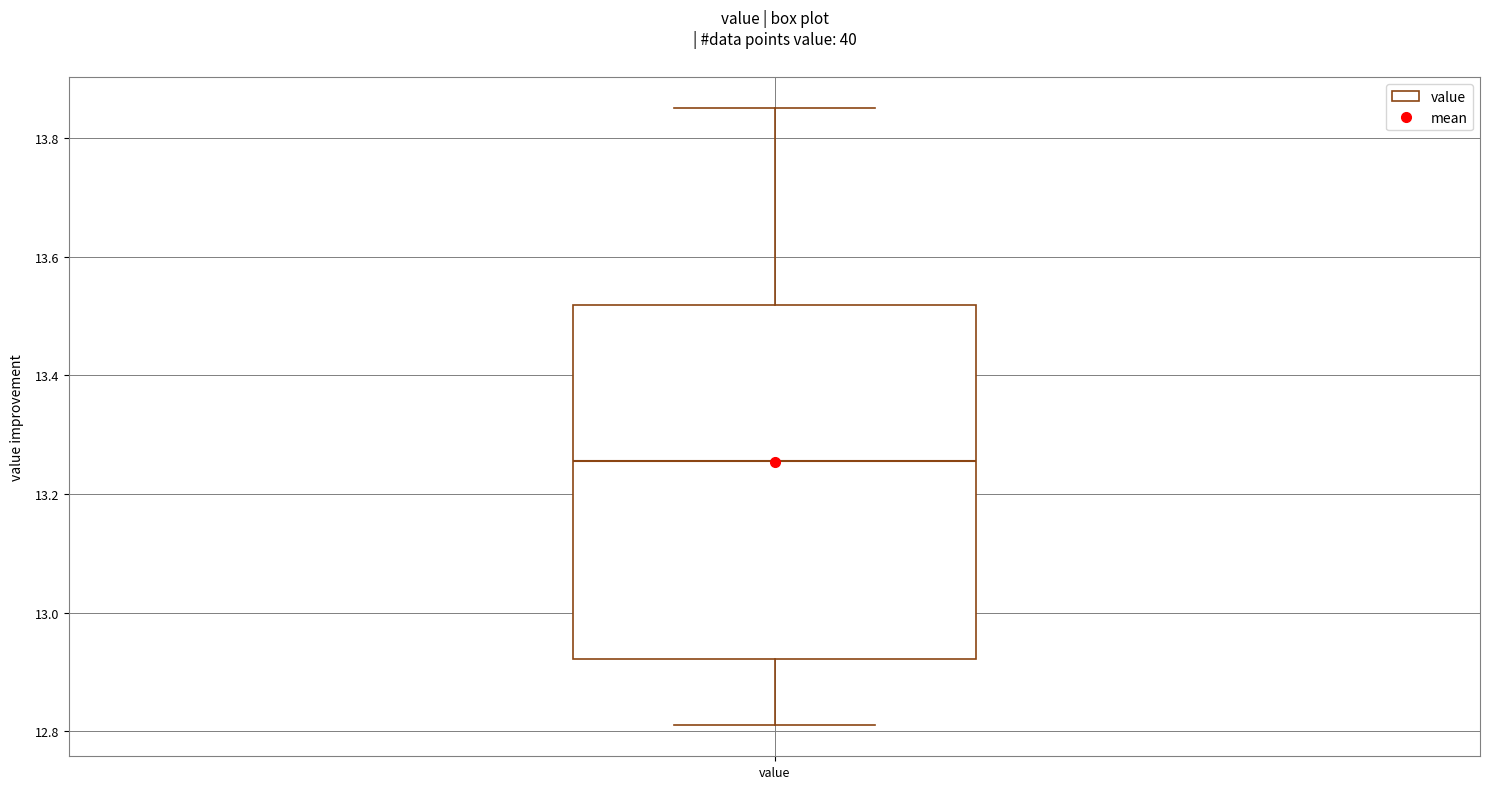

Transcribe this box plot: give where the median line is, the range the box spans, and where the two whiskers end, as read against the y-axis. The values are not printed on the chart, so give them approximately, as read against the axis.

median 13.26, box 12.92 to 13.52, whiskers 12.82 to 13.86